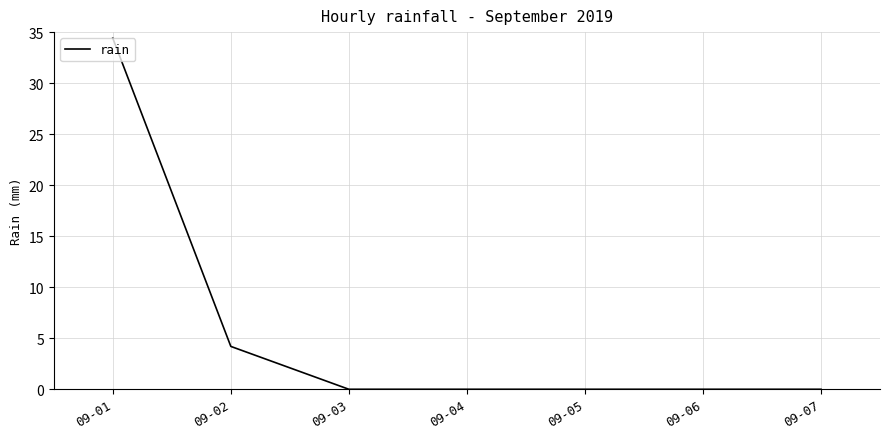

Reading right to left, extract all data points from this chart.

0.0	0.0	0.0	0.0	0.0	4.2	34.4